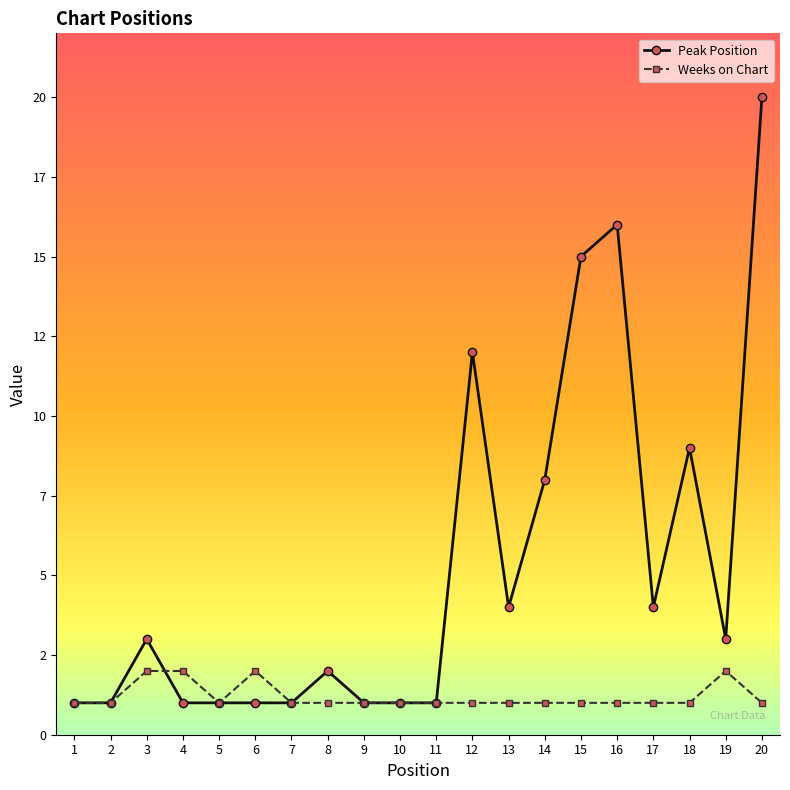

How many times do Weeks on Chart and Peak Position cross each other?

1